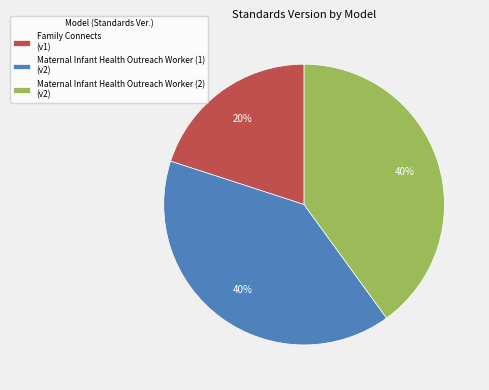

Count the number of slices in the pie.

3